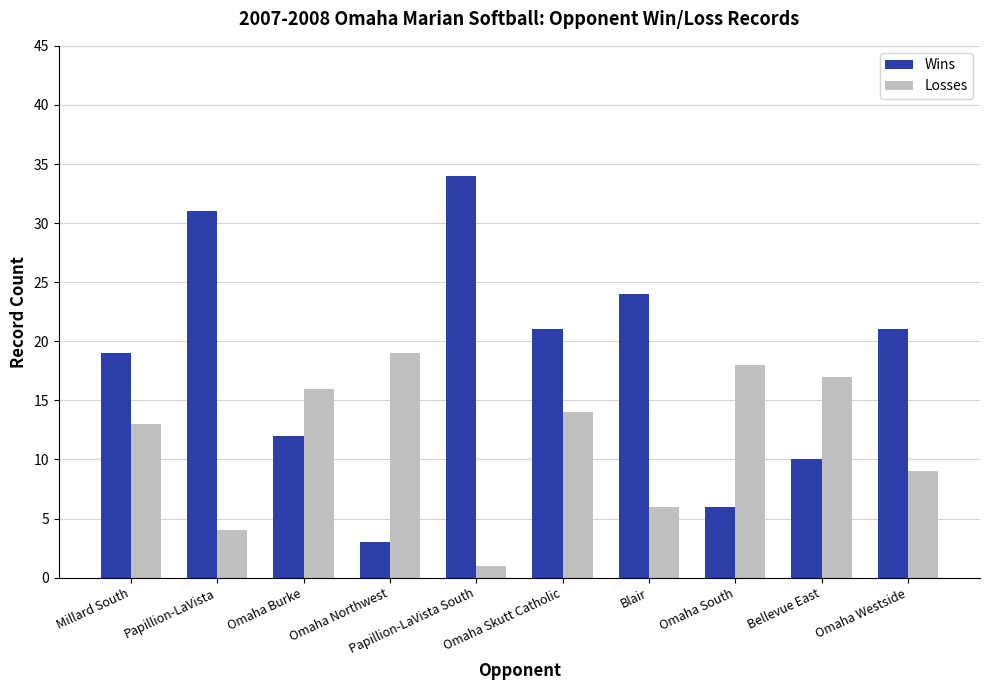

What is the value of the Wins bar at the 7th from the left?

24